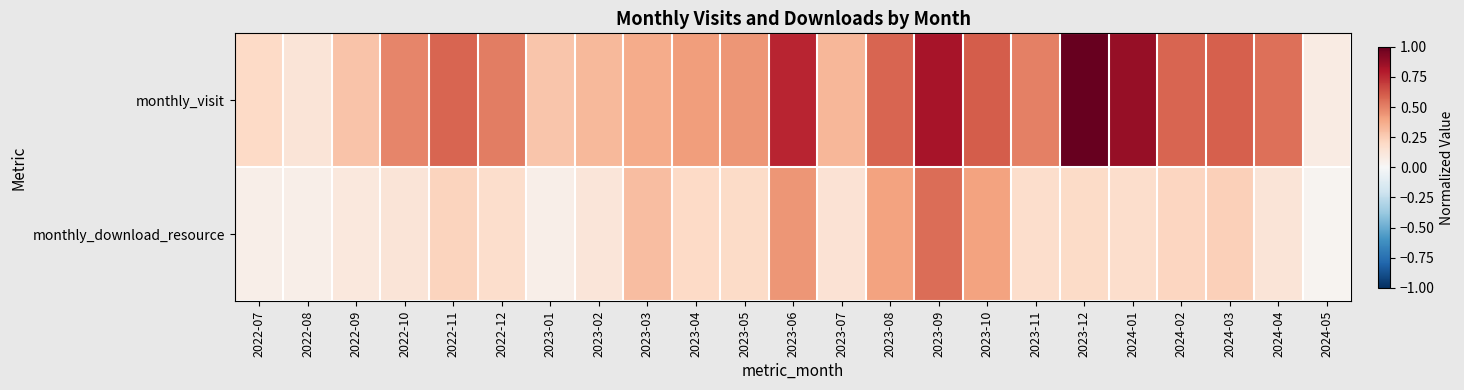

Which category has the highest value across all series?

2023-12